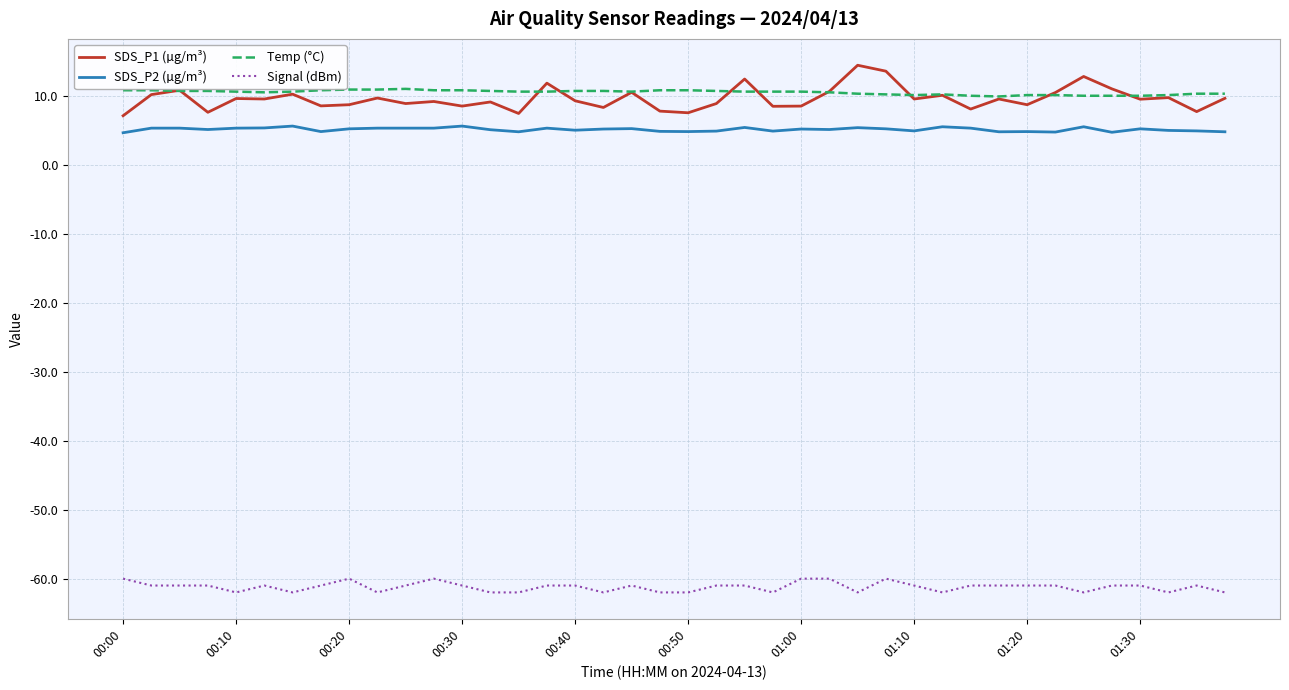

What is the highest value of the SDS_P1 (µg/m³) series?

14.5